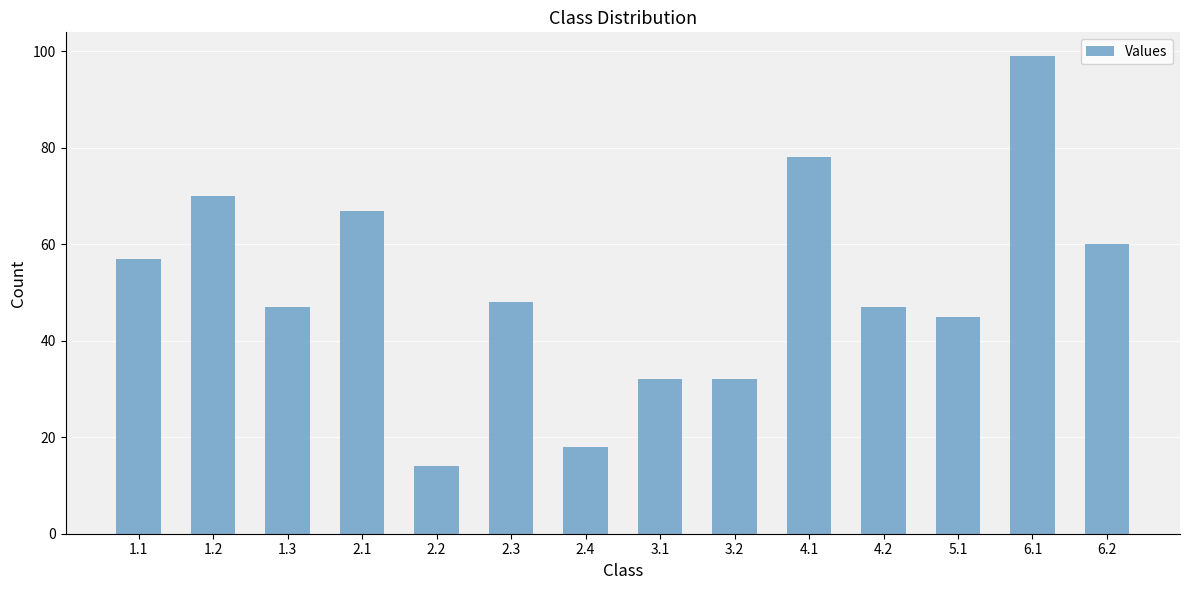

At which category does the chart reach its minimum across all series?

2.2